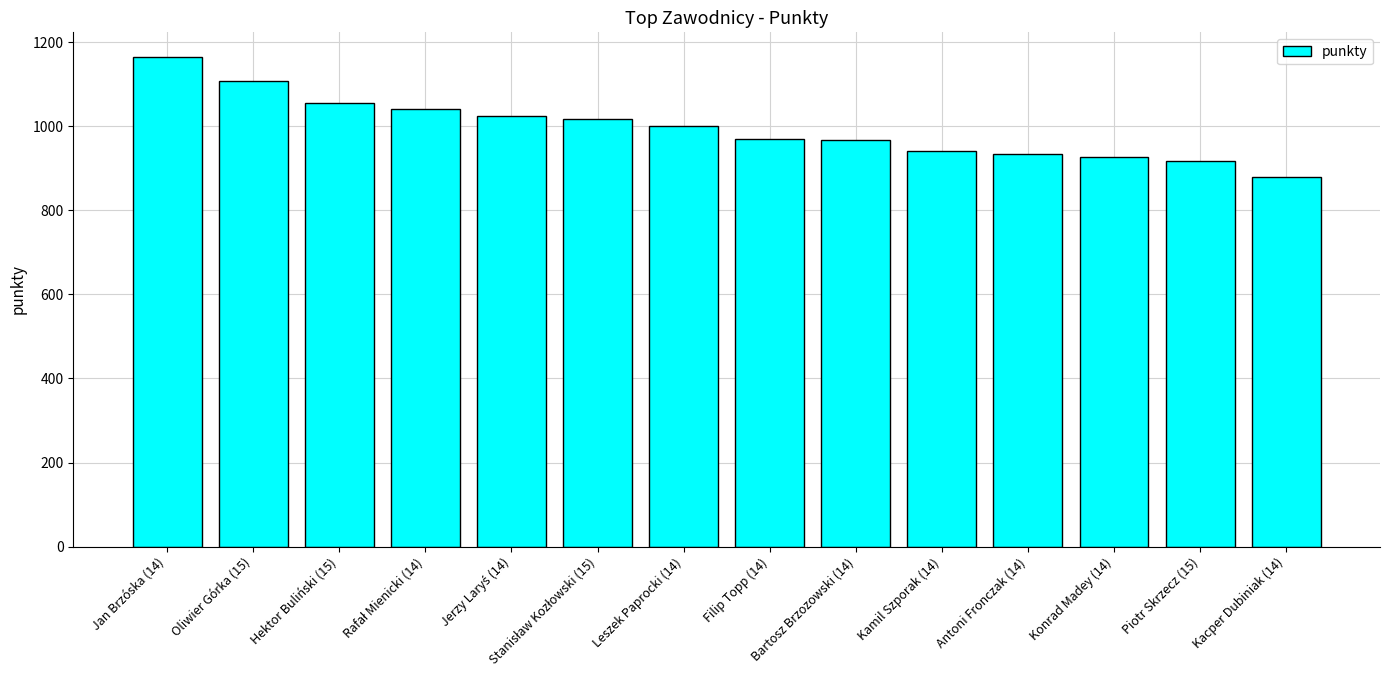

Approximately how many times larger is the value at Antoni Fronczak (14) compared to Leszek Paprocki (14)?

0.9